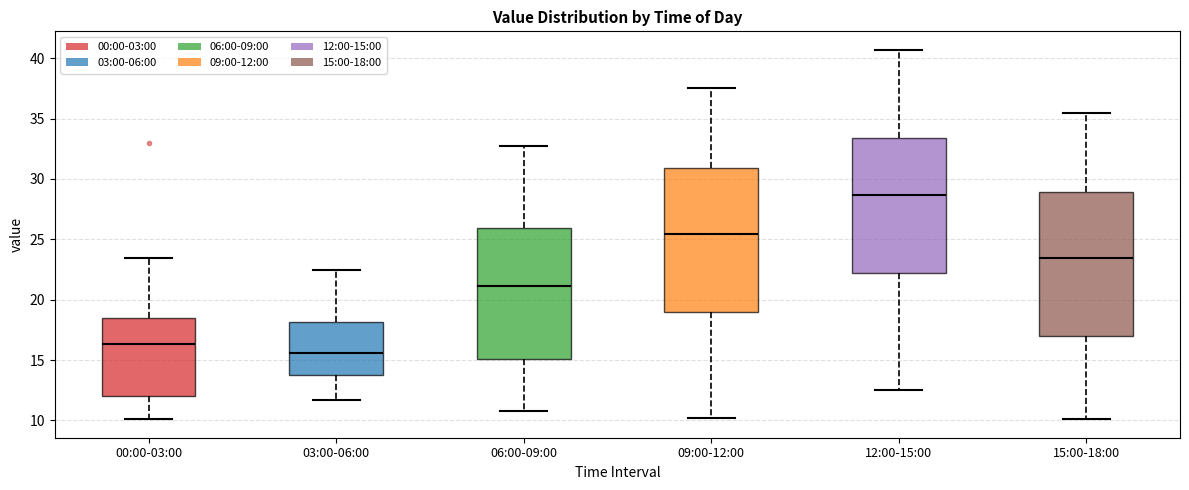

Which box's median line is the highest?

12:00-15:00